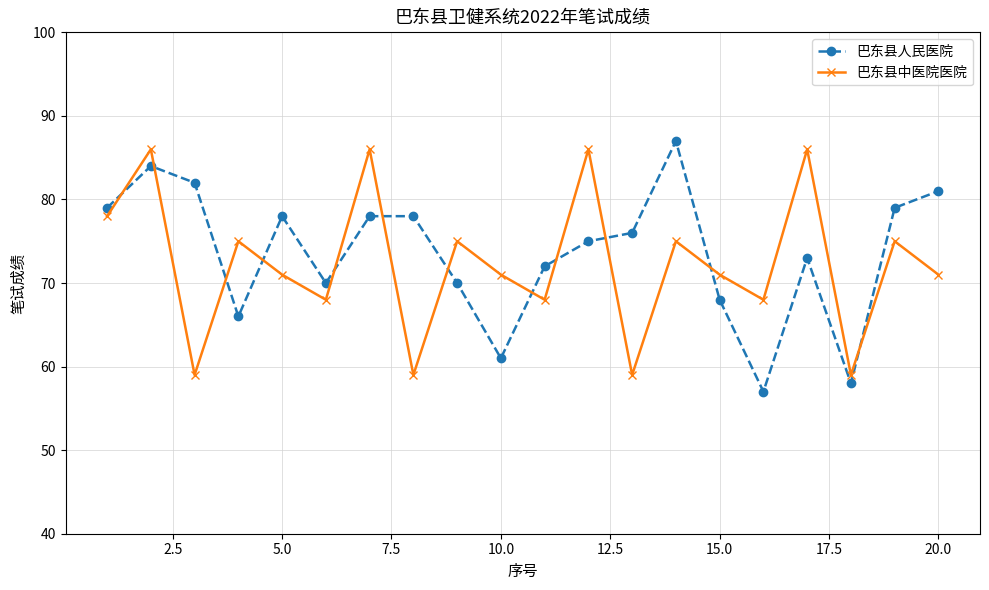

What is the maximum value shown in the chart?

87